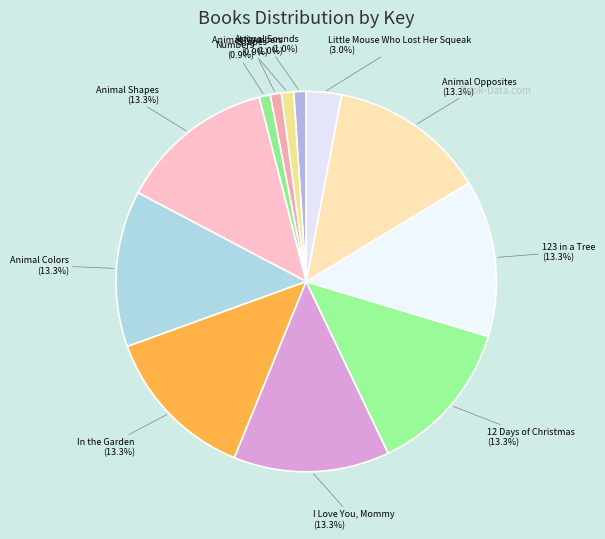

Count the number of slices in the pie.

12